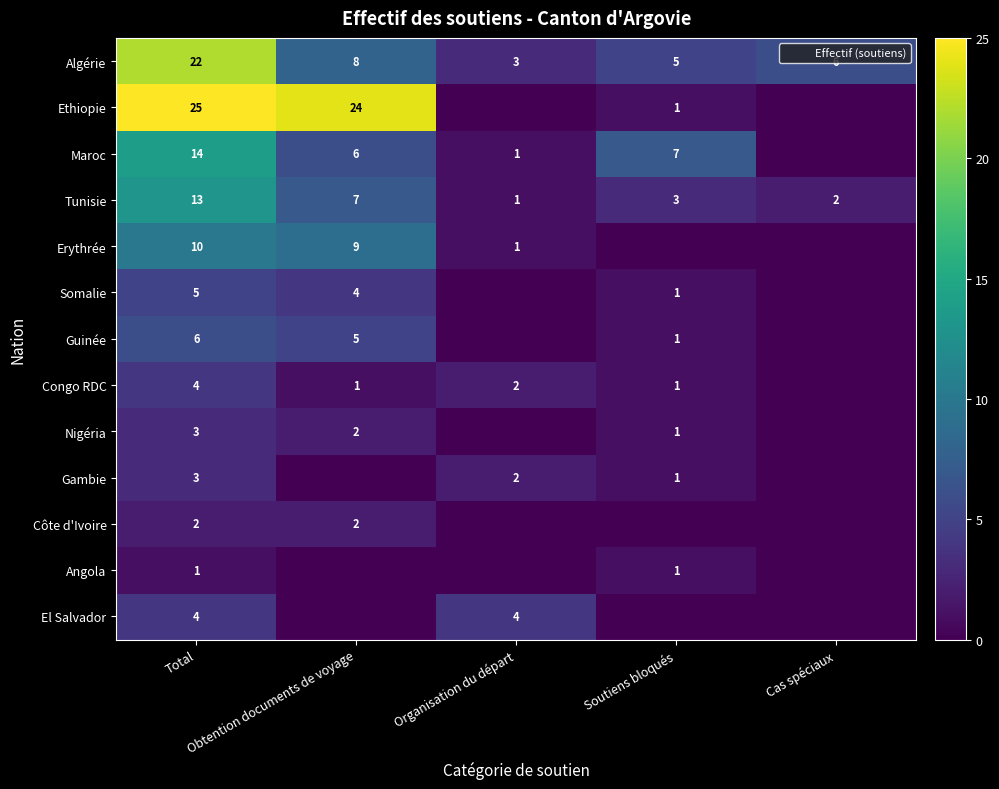

What is the minimum value for Algérie?

3